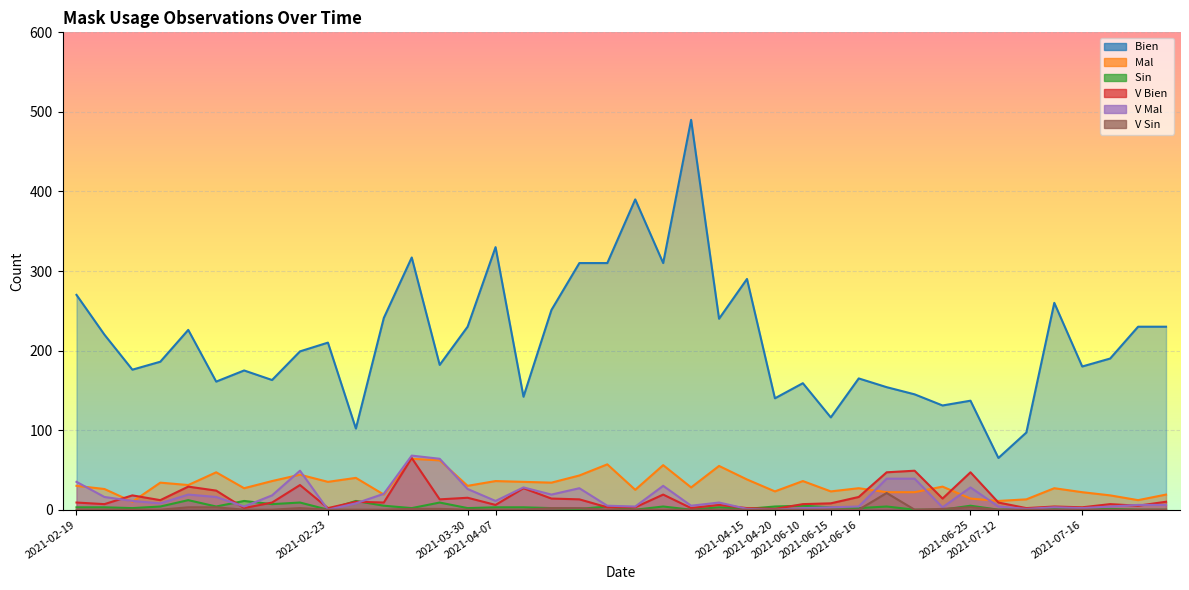

True or false: Bien  and Mal  intersect in this chart.

False